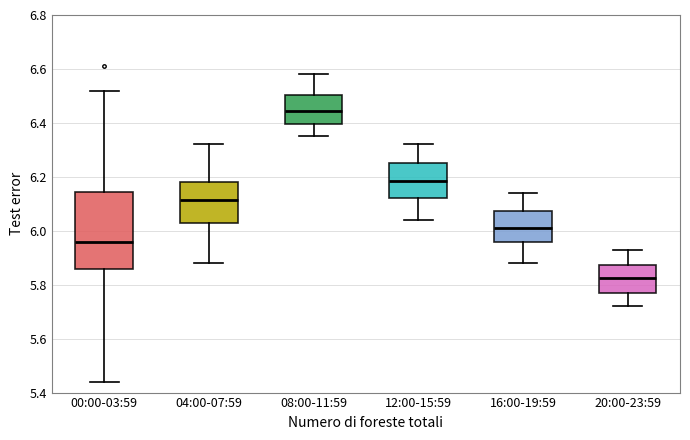

Reading left to right, read every box against the y-axis: the position of its median line, the range the box covers, and the ends of its whiskers. The values are not printed on the chart, so give them approximately, as read against the axis.

00:00-03:59: median 5.96, box 5.86 to 6.14, whiskers 5.44 to 6.52
04:00-07:59: median 6.12, box 6.02 to 6.18, whiskers 5.88 to 6.32
08:00-11:59: median 6.44, box 6.40 to 6.50, whiskers 6.36 to 6.58
12:00-15:59: median 6.18, box 6.12 to 6.26, whiskers 6.04 to 6.32
16:00-19:59: median 6.02, box 5.96 to 6.08, whiskers 5.88 to 6.14
20:00-23:59: median 5.82, box 5.78 to 5.88, whiskers 5.72 to 5.94